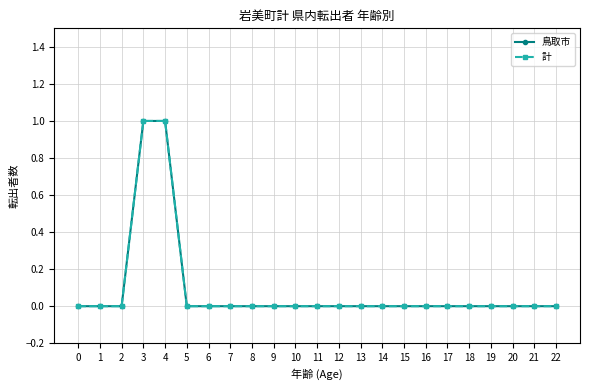

What is the maximum value for 鳥取市?

1